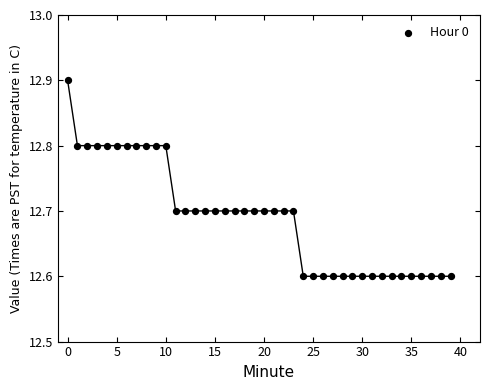

What is the range of Y values (max minus min)?

0.3